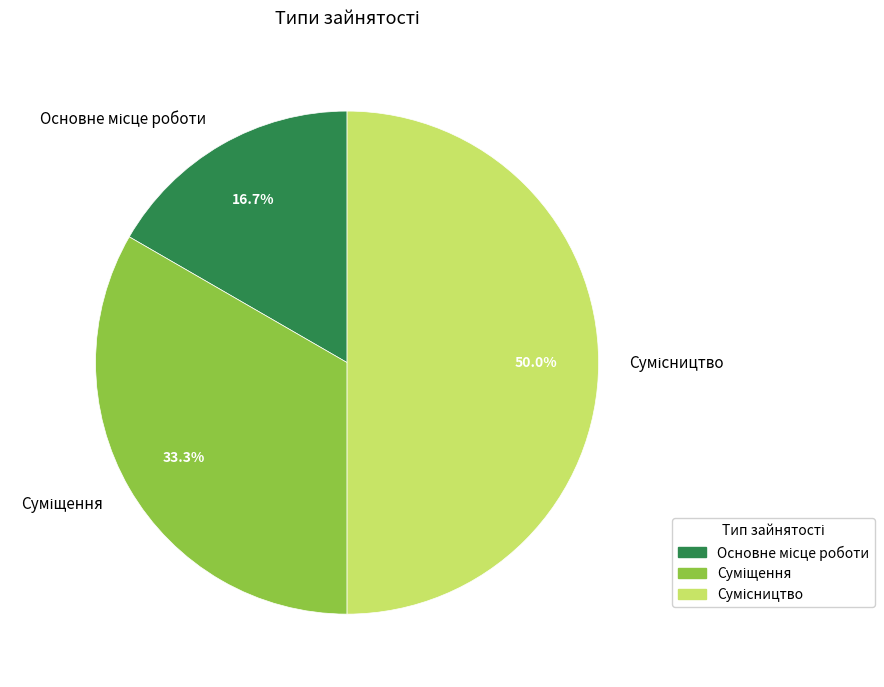

What is the largest slice in the pie chart?

Сумісництво